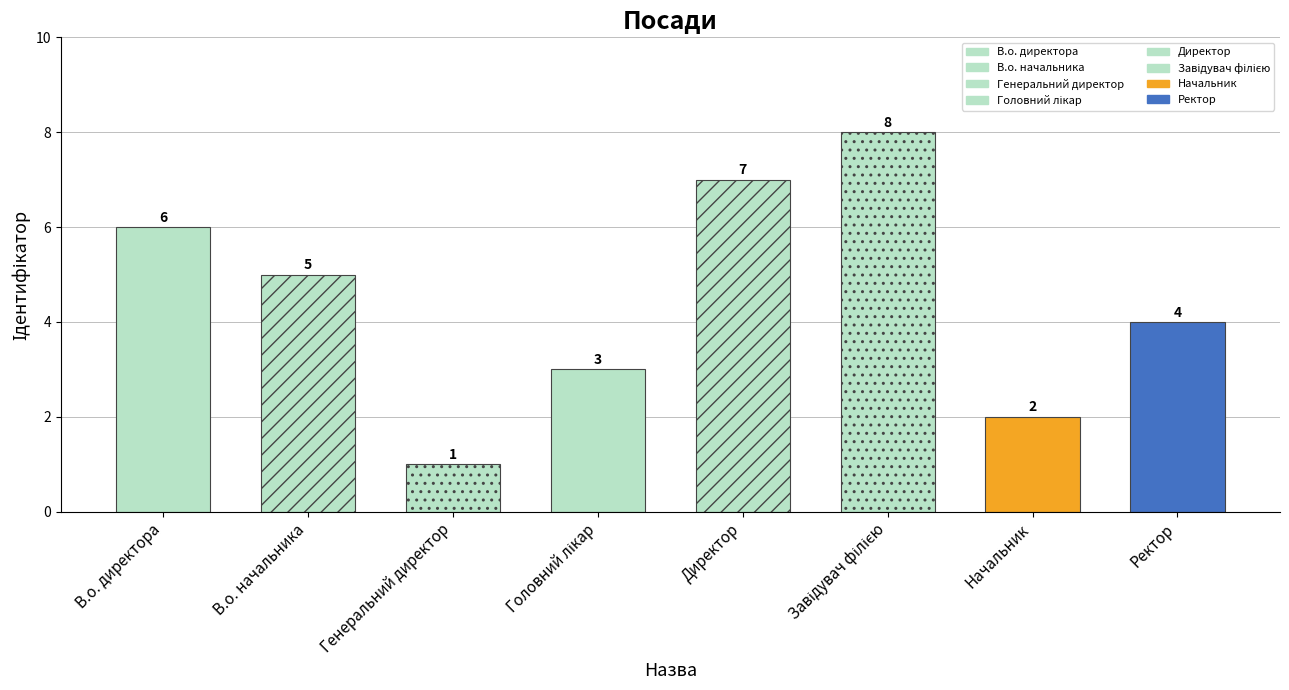

Reading left to right, list all the values displayed in this chart.

6	5	1	3	7	8	2	4